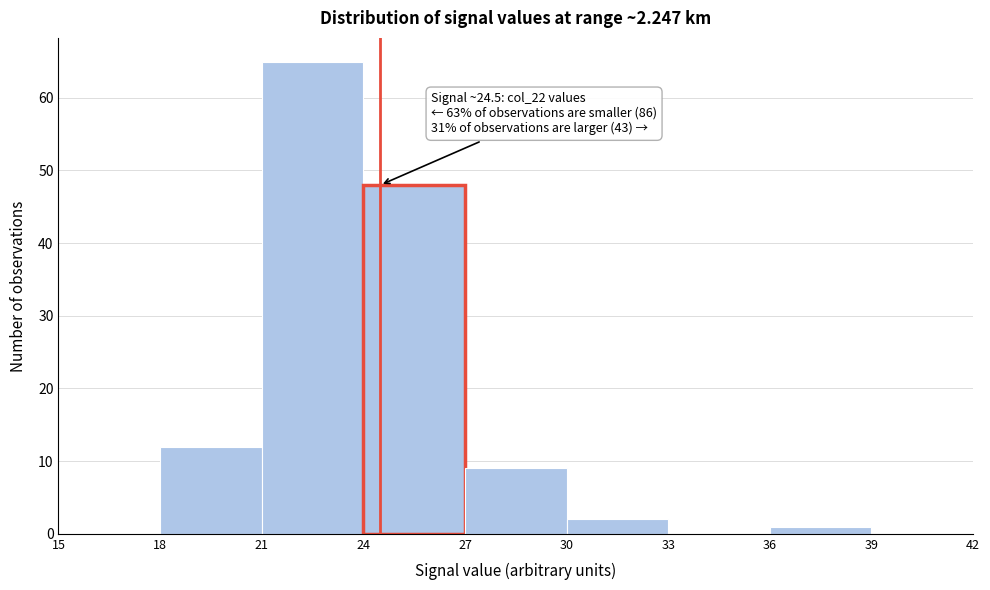

Over which range of the x-axis is the bar tallest?

21 to 24